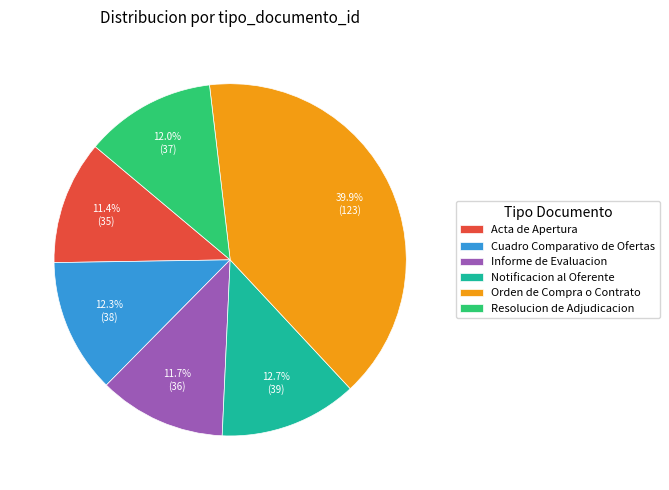

The Resolucion de Adjudicacion slice represents 3% of the pie. True or false?

False